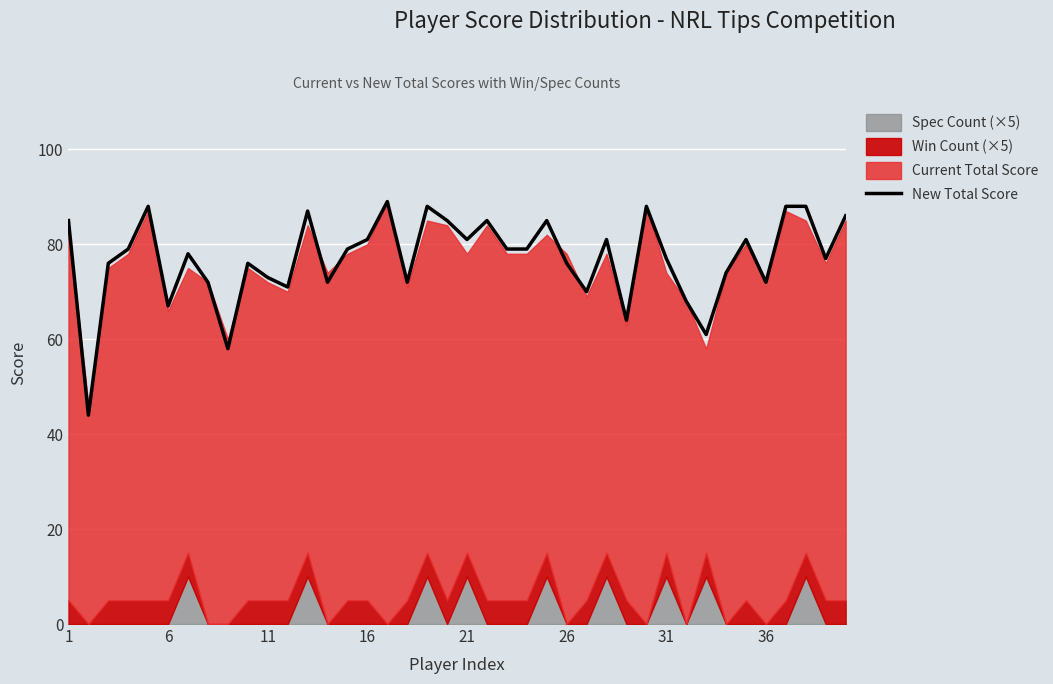

The value of New Total Score at 36 is 72. True or false?

True